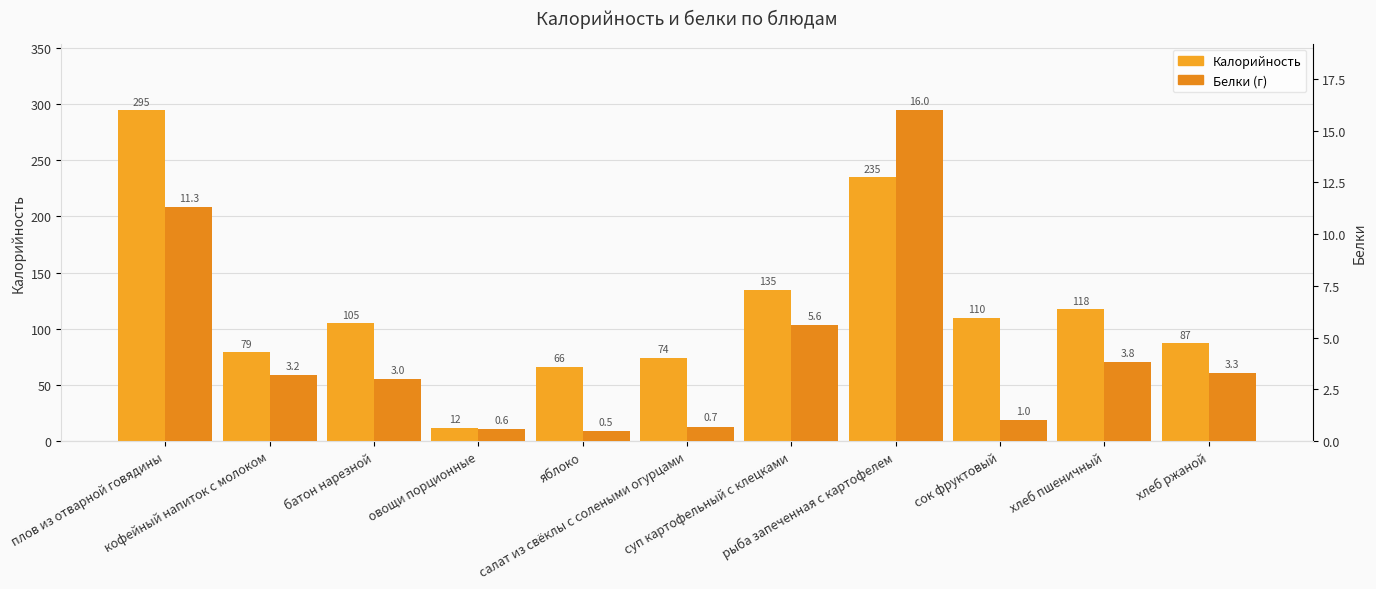

Count the number of data series in this chart.

2